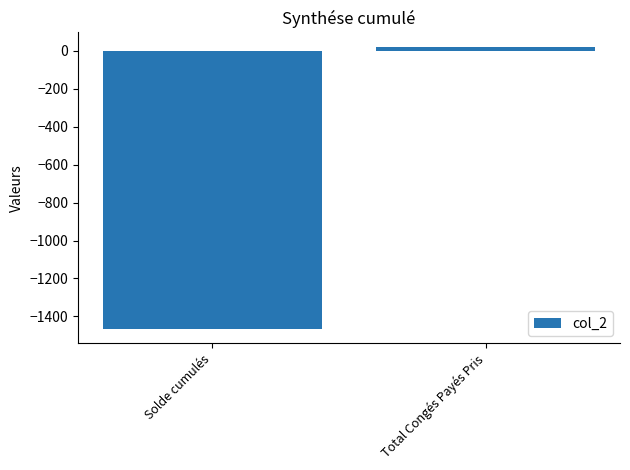

What is the difference between the maximum and minimum values?

1488.0